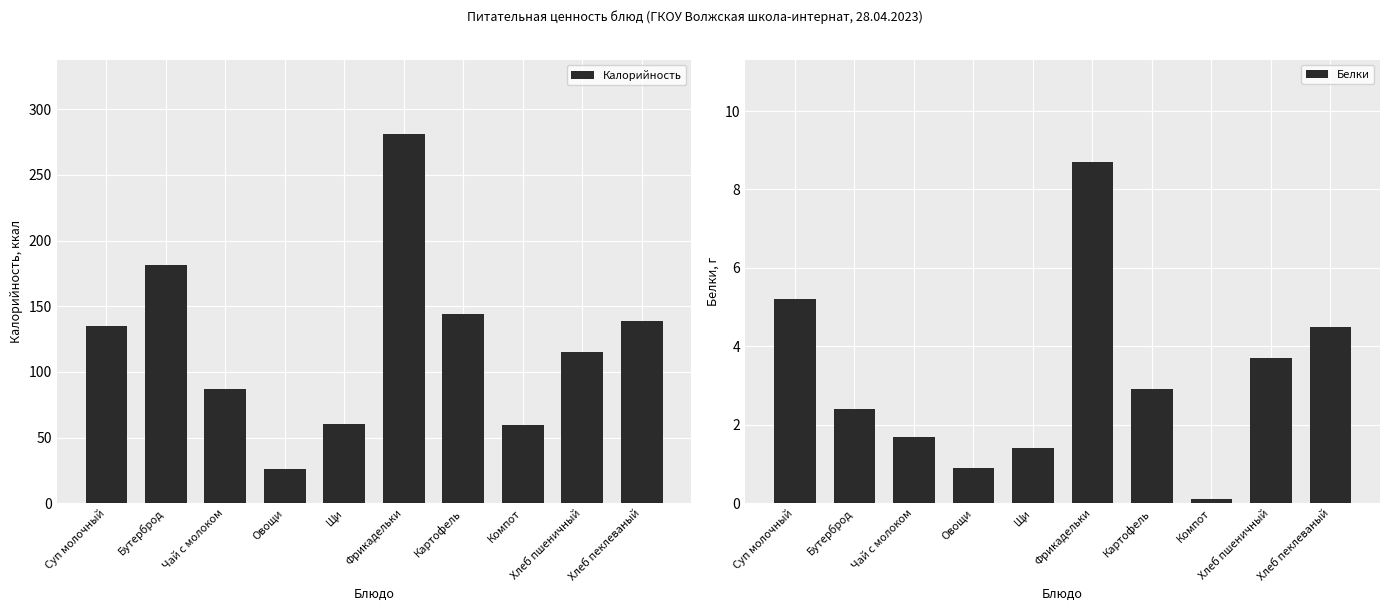

True or false: Белки has a value of 1.8 at Картофель.

False